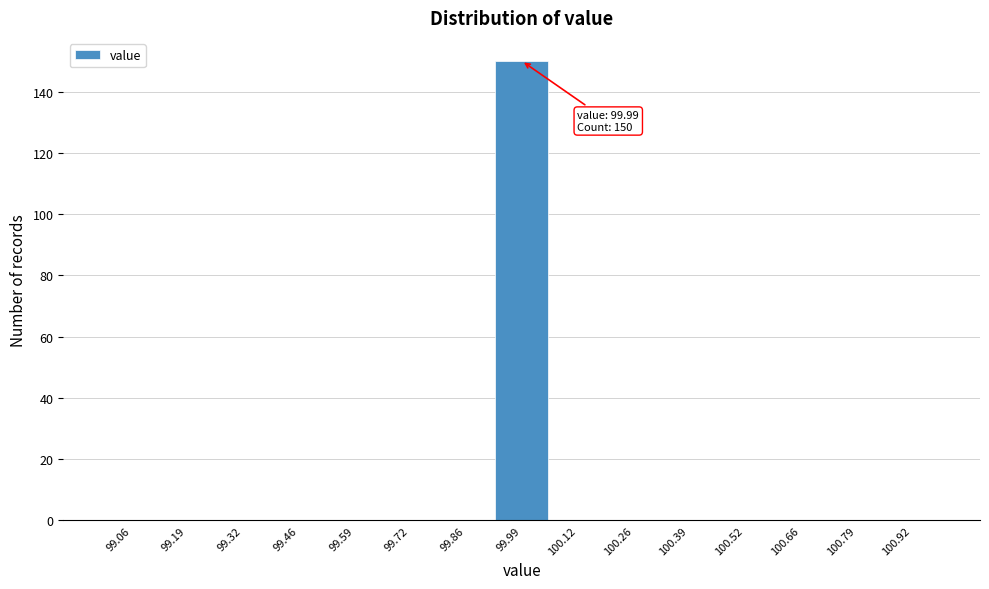

Over which range of the x-axis is the bar tallest?

99.92 to 100.06